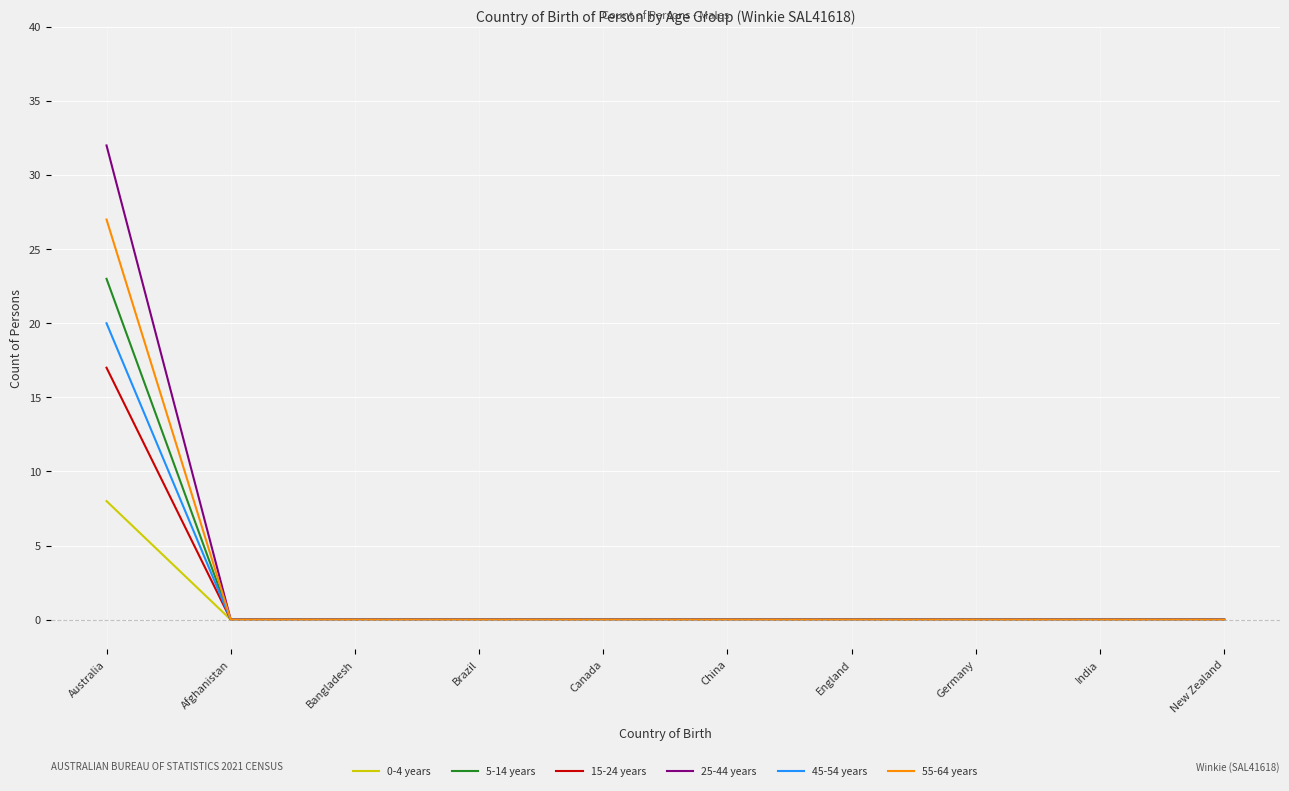

Which series has the largest total across all categories?

25-44 years